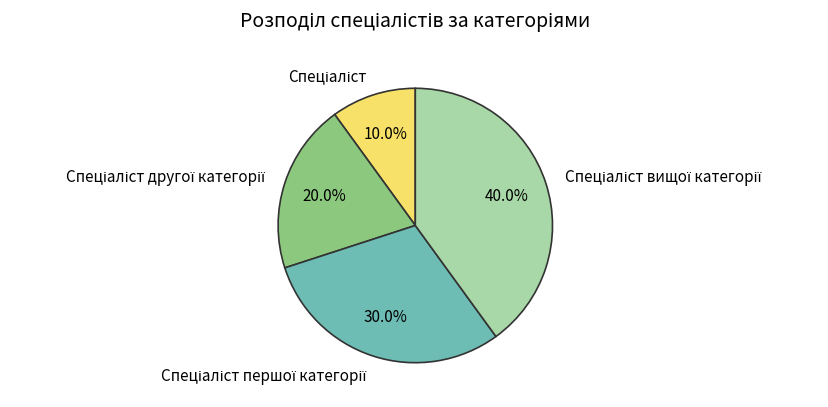

Is there a majority slice in this chart?

No